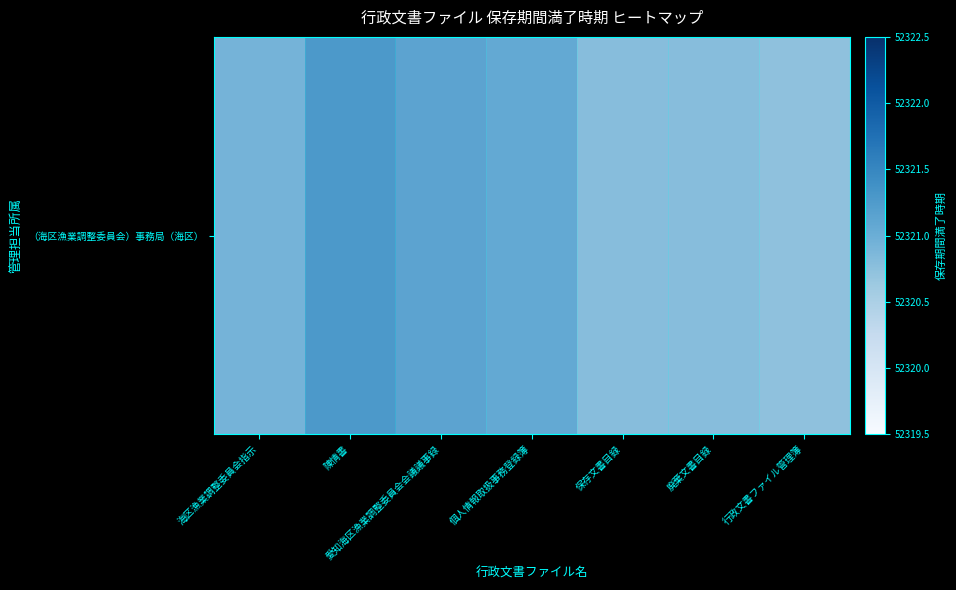

What is the difference between the second highest and minimum values?

0.4